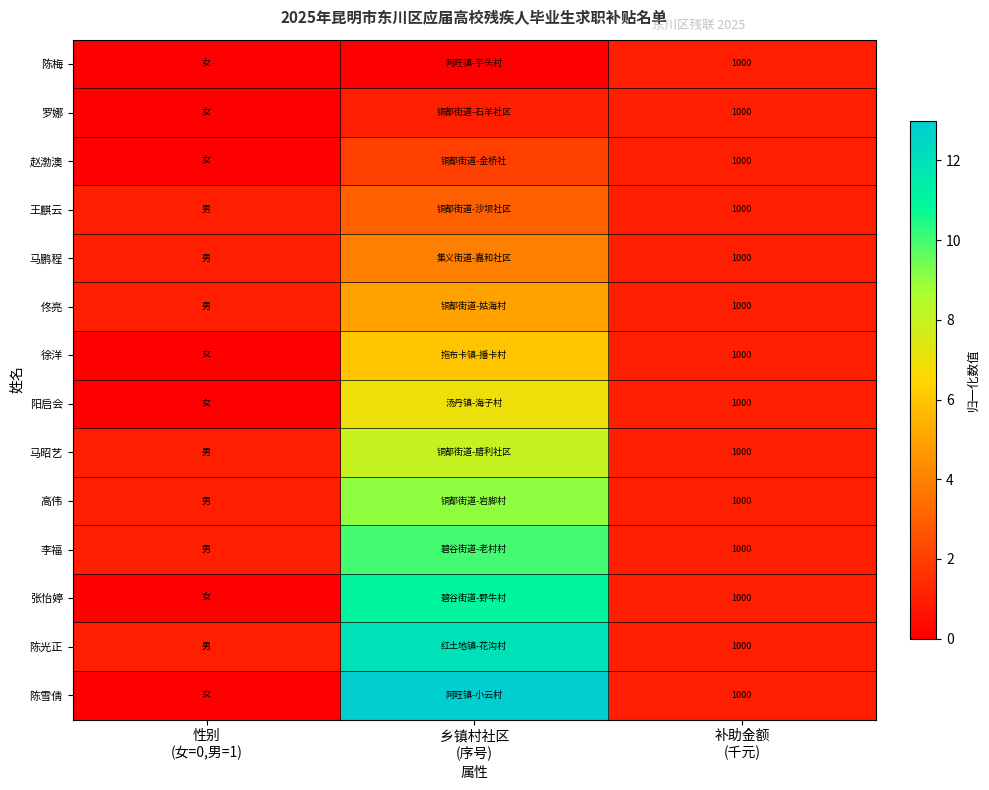

What is the highest value of the 高伟 series?

9